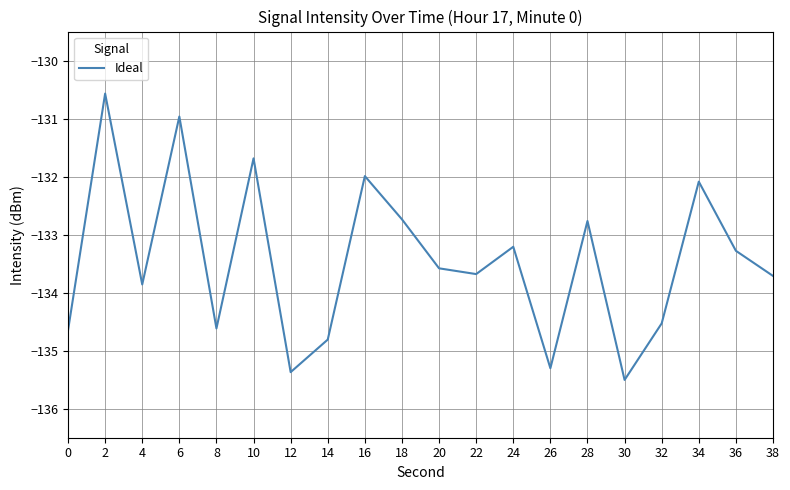

At which label does the data first exceed -133?

2